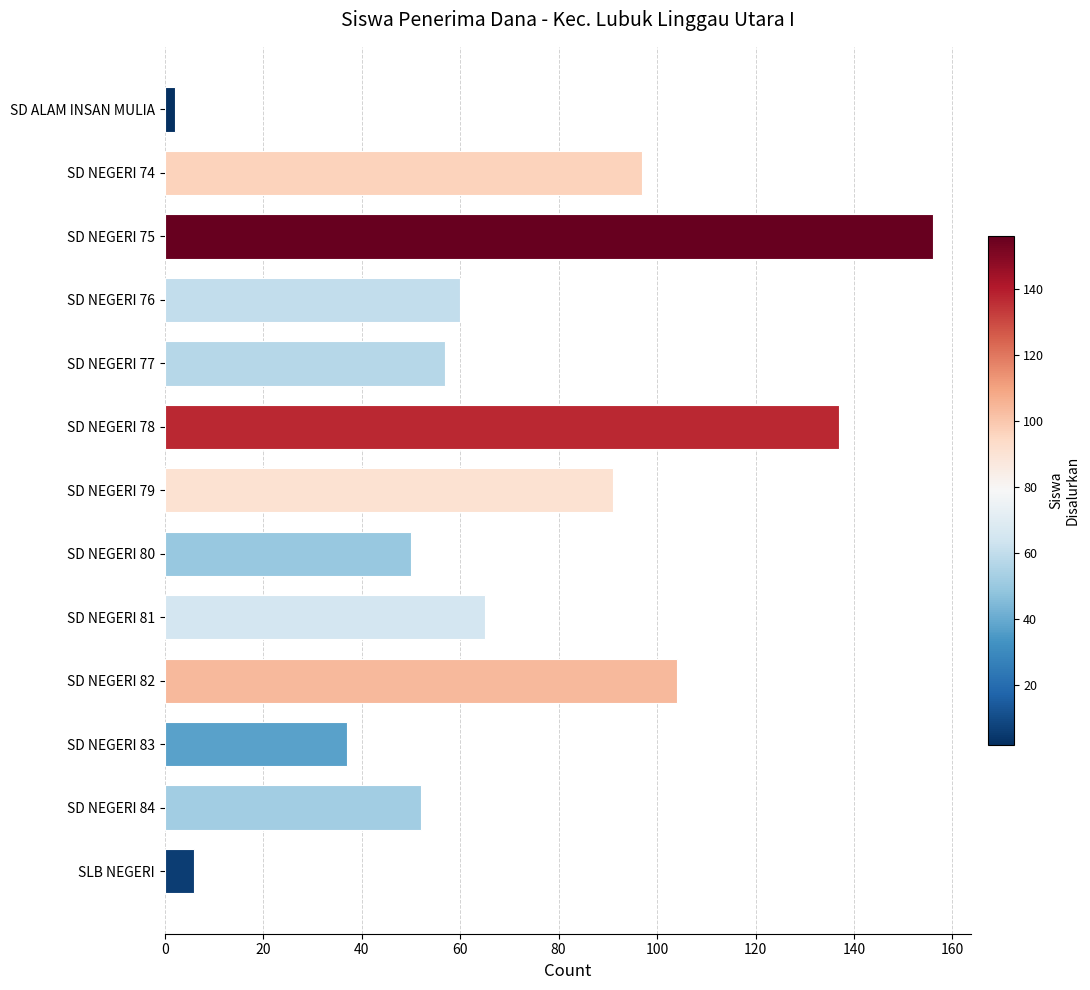

How many categories are shown in the chart?

13